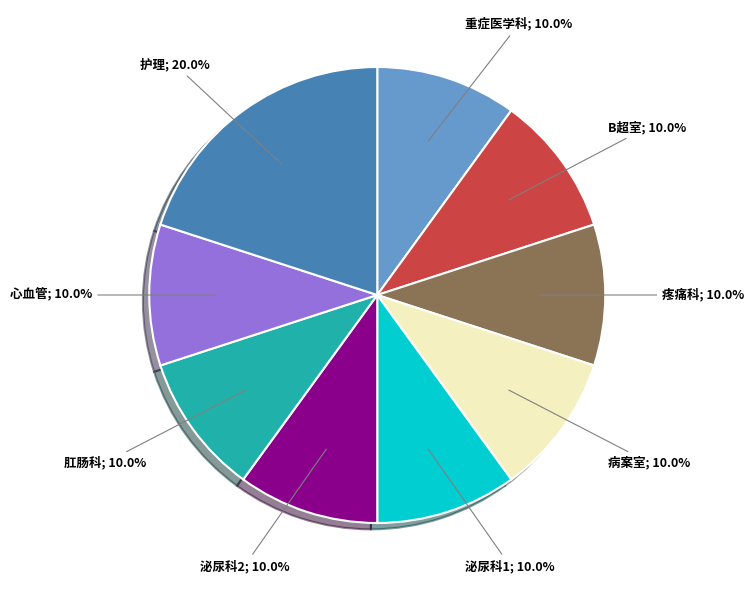

Combined, what portion of the pie is 泌尿科2 and 泌尿科1?

20.0%